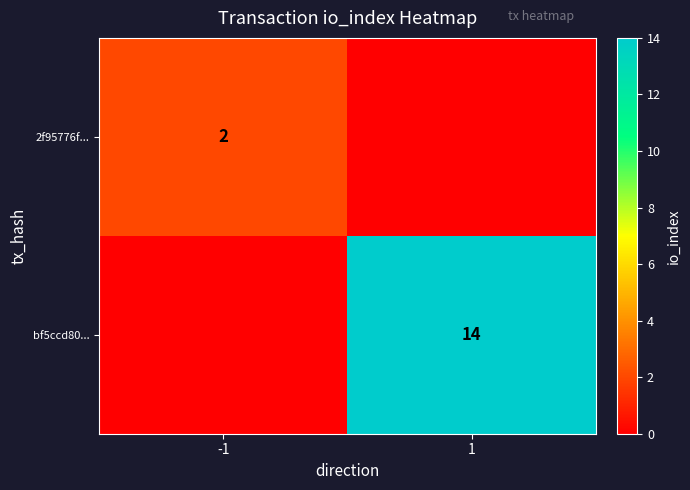

True or false: bf5ccd80... has a value of 8 at 1.

False